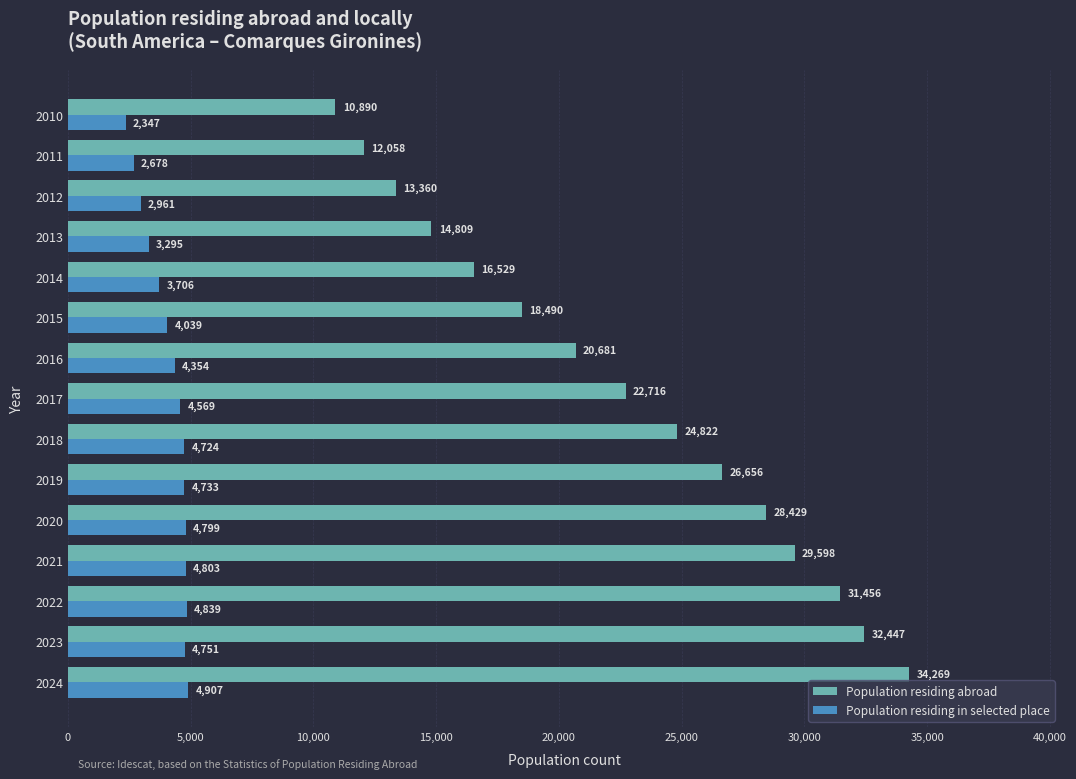

What is the maximum value for Population residing in selected place?

4907